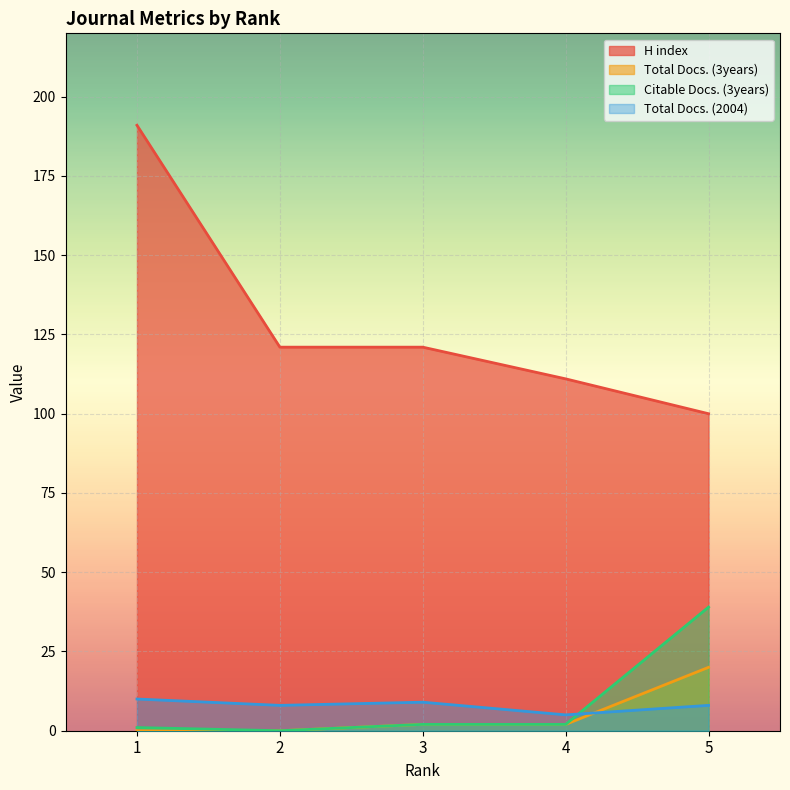

What is the highest value of the H index series?

191